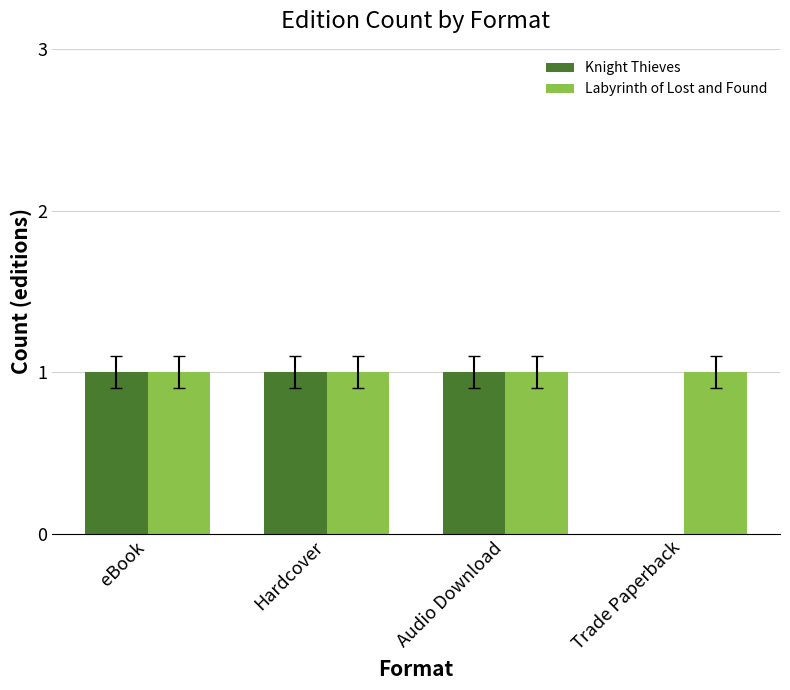

Which series changed the most between eBook and Trade Paperback?

Knight Thieves